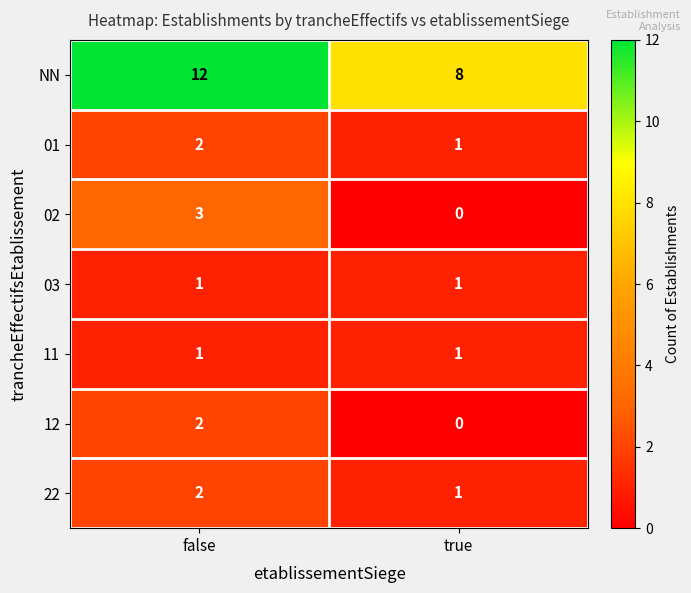

Which series has the widest spread of values?

NN